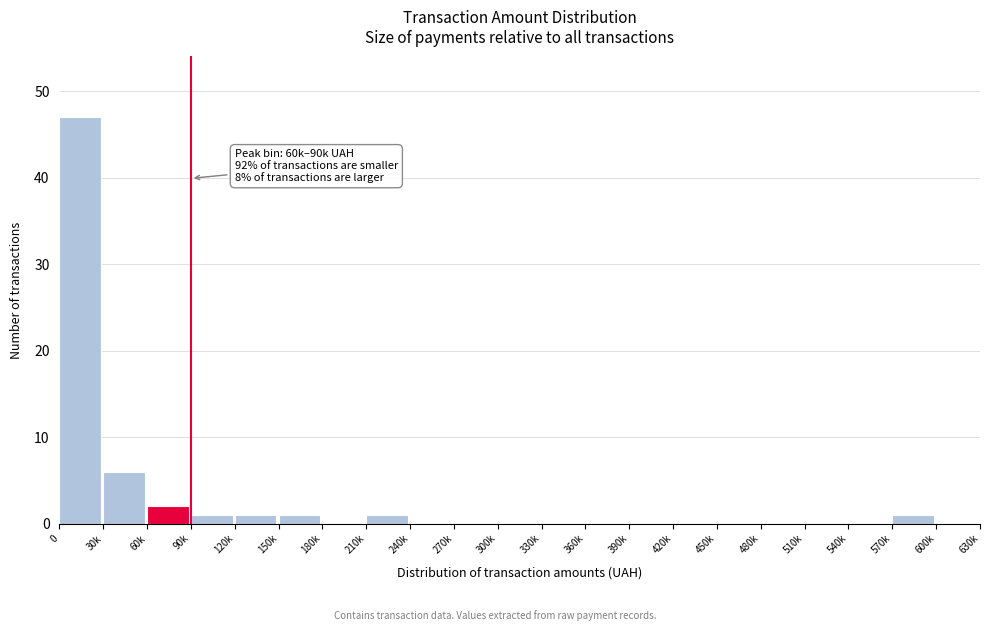

Reading left to right, what are all the values shown in this chart?

0=47	30k=6	60k=2	90k=1	120k=1	150k=1	180k=0	210k=1	240k=0	270k=0	300k=0	330k=0	360k=0	390k=0	420k=0	450k=0	480k=0	510k=0	540k=0	570k=1	600k=0